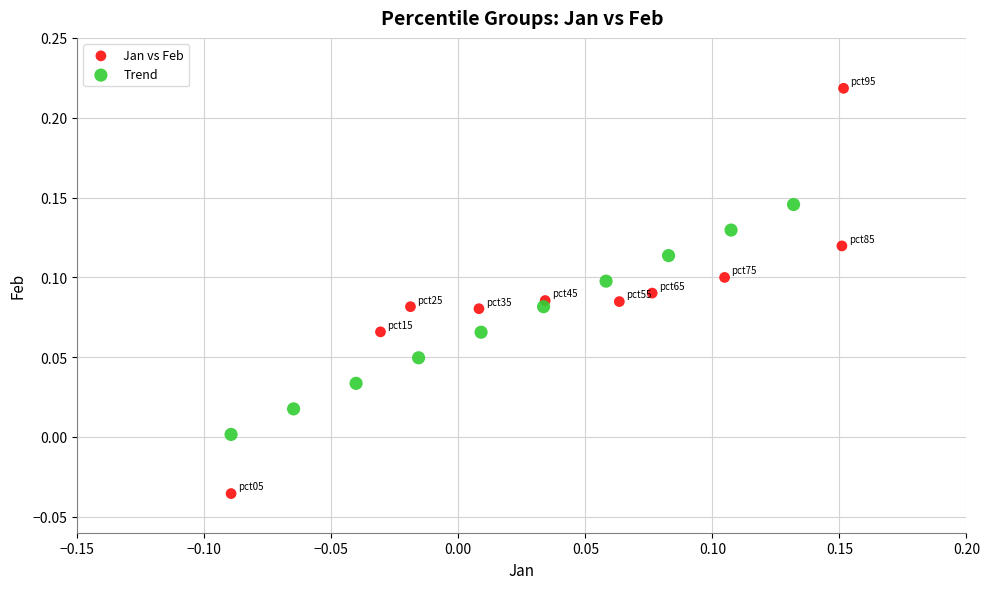

What are all the series names shown in the legend?

Jan vs Feb, Trend